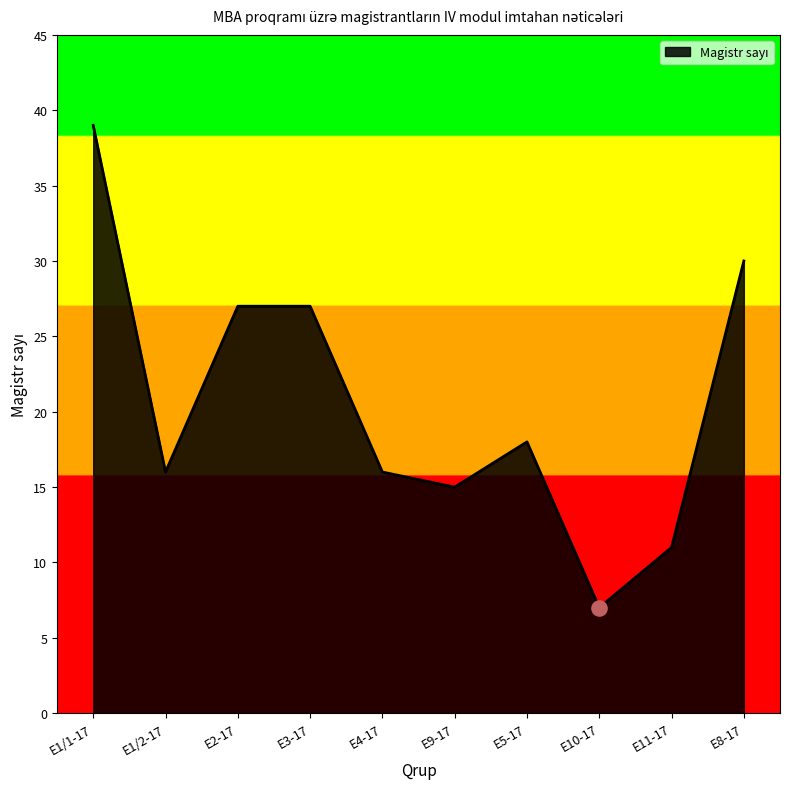

What is the ratio of the value at E3-17 to the value at E4-17?

1.7